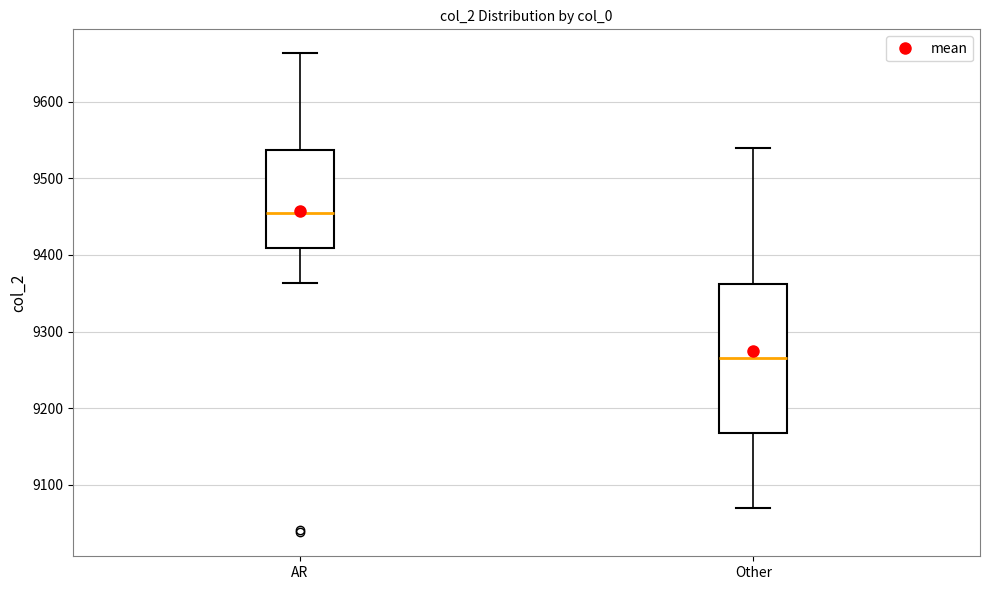

Which box has the lowest median line?

Other